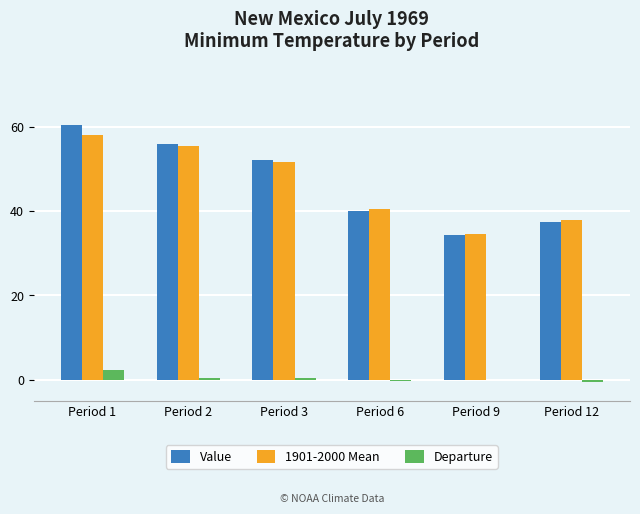

At which label does Departure reach its peak?

Period 1